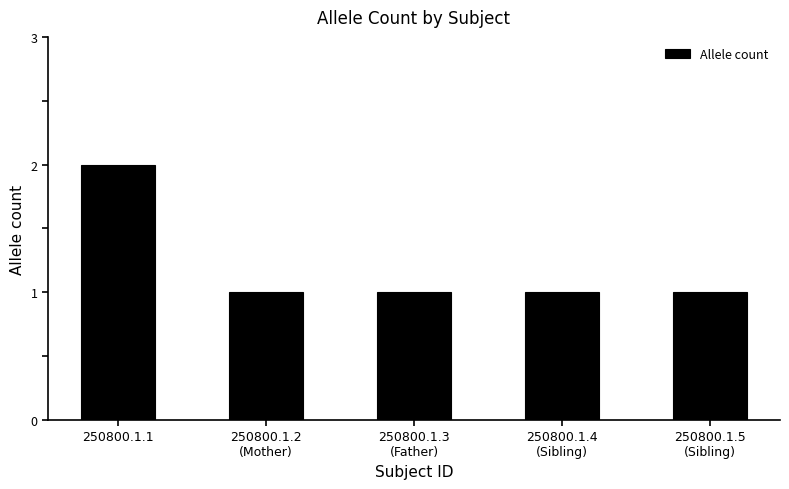

Reading left to right, what are all the values shown in this chart?

250800.1.1=2	250800.1.2
(Mother)=1	250800.1.3
(Father)=1	250800.1.4
(Sibling)=1	250800.1.5
(Sibling)=1